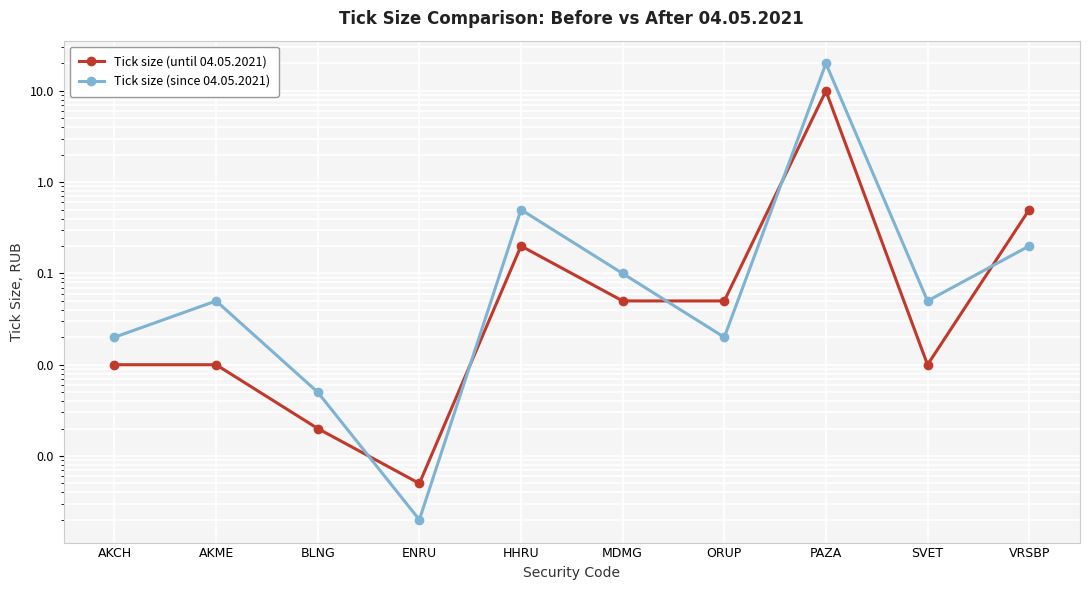

What are all the series names shown in the legend?

Tick size (until 04.05.2021), Tick size (since 04.05.2021)